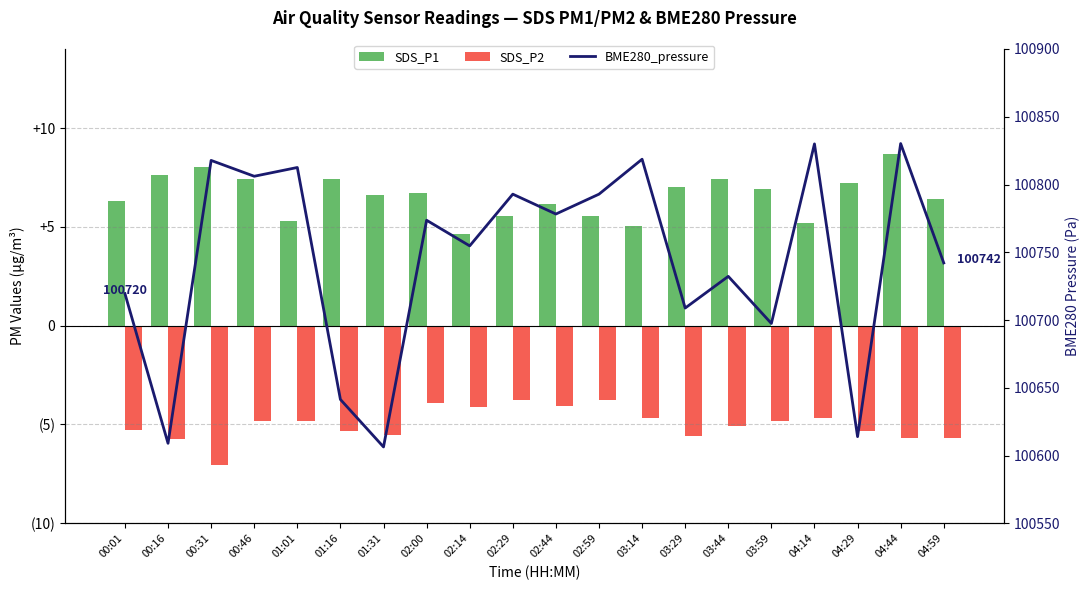

Between 01:31 and 04:59, which series saw the biggest shift?

BME280_pressure